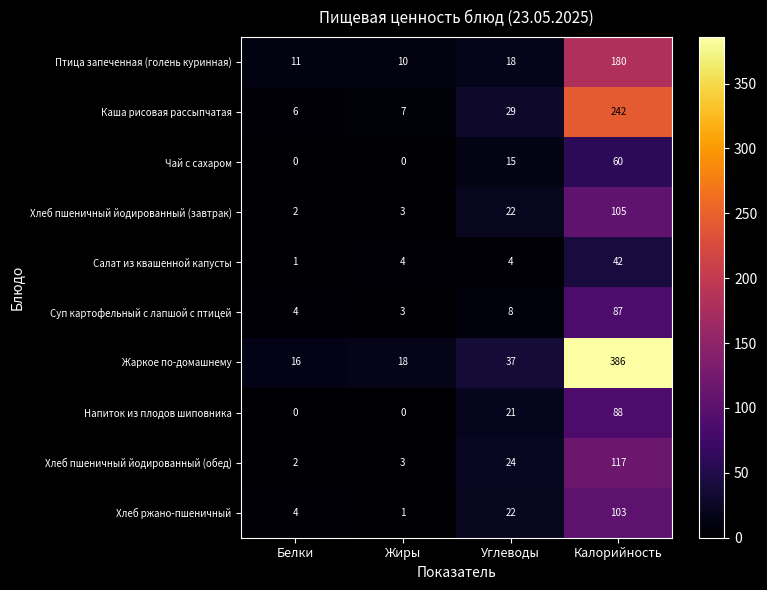

What is the sum of the Каша рисовая рассыпчатая values at Белки and Калорийность?

248